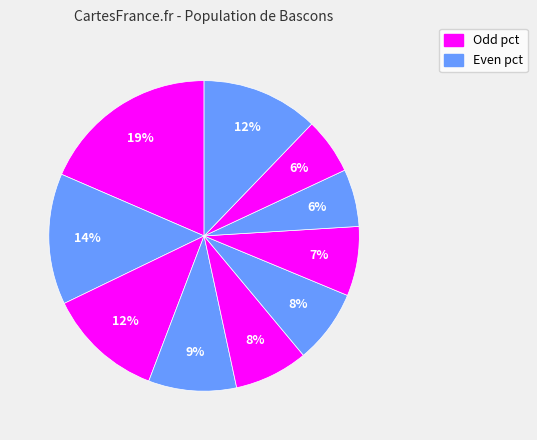

Count the number of slices in the pie.

10